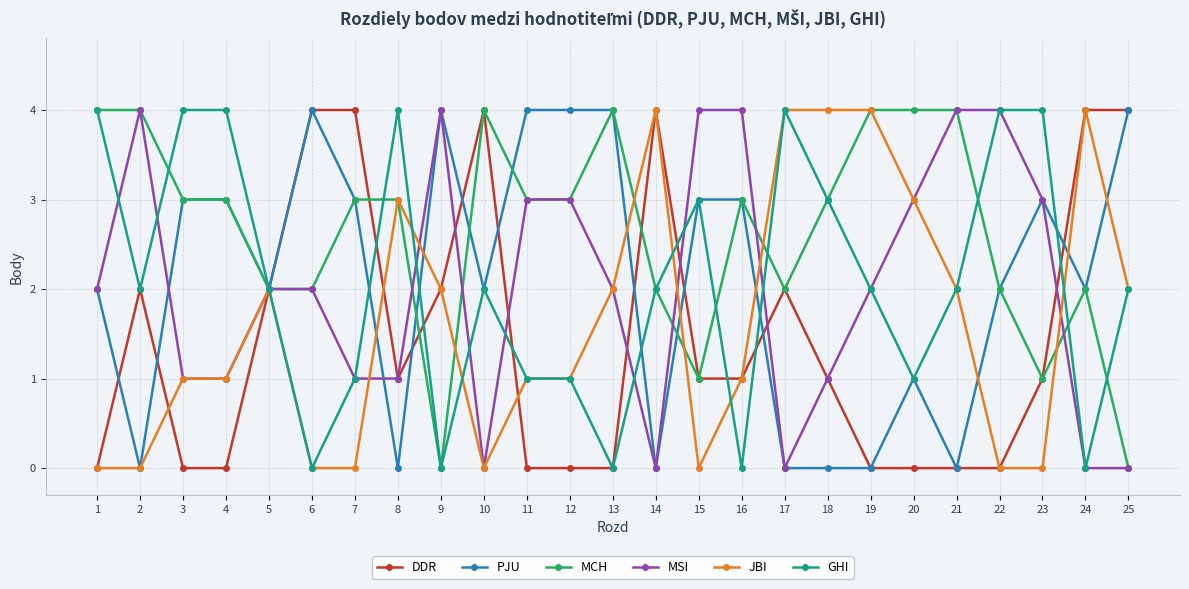

Reading left to right, transcribe all the data shown in this chart.

DDR: 1=0	2=2	3=0	4=0	5=2	6=4	7=4	8=1	9=2	10=4	11=0	12=0	13=0	14=4	15=1	16=1	17=2	18=1	19=0	20=0	21=0	22=0	23=1	24=4	25=4
PJU: 1=2	2=0	3=3	4=3	5=2	6=4	7=3	8=0	9=4	10=2	11=4	12=4	13=4	14=0	15=3	16=3	17=0	18=0	19=0	20=1	21=0	22=2	23=3	24=2	25=4
MCH: 1=4	2=4	3=3	4=3	5=2	6=2	7=3	8=3	9=0	10=4	11=3	12=3	13=4	14=2	15=1	16=3	17=2	18=3	19=4	20=4	21=4	22=2	23=1	24=2	25=0
MSI: 1=2	2=4	3=1	4=1	5=2	6=2	7=1	8=1	9=4	10=0	11=3	12=3	13=2	14=0	15=4	16=4	17=0	18=1	19=2	20=3	21=4	22=4	23=3	24=0	25=0
JBI: 1=0	2=0	3=1	4=1	5=2	6=0	7=0	8=3	9=2	10=0	11=1	12=1	13=2	14=4	15=0	16=1	17=4	18=4	19=4	20=3	21=2	22=0	23=0	24=4	25=2
GHI: 1=4	2=2	3=4	4=4	5=2	6=0	7=1	8=4	9=0	10=2	11=1	12=1	13=0	14=2	15=3	16=0	17=4	18=3	19=2	20=1	21=2	22=4	23=4	24=0	25=2